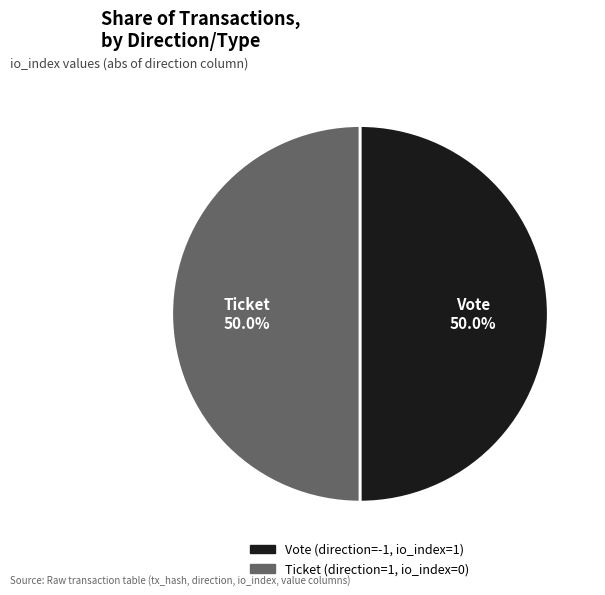

Which category has the smallest portion of the pie?

Ticket (io_index=0)